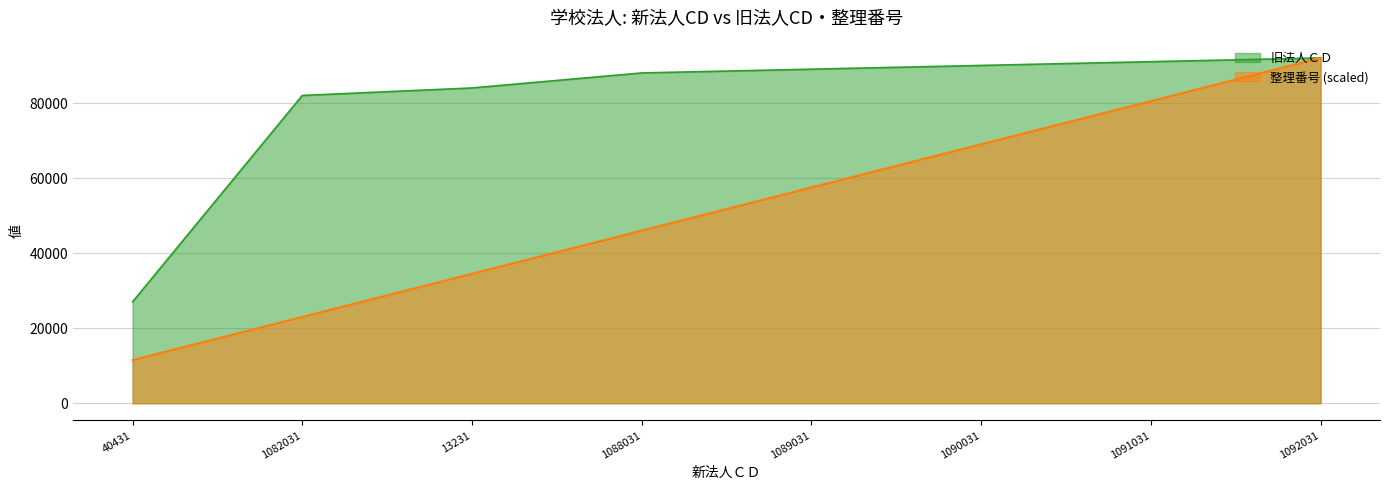

What is the sum of all 整理番号 values?

414139.5